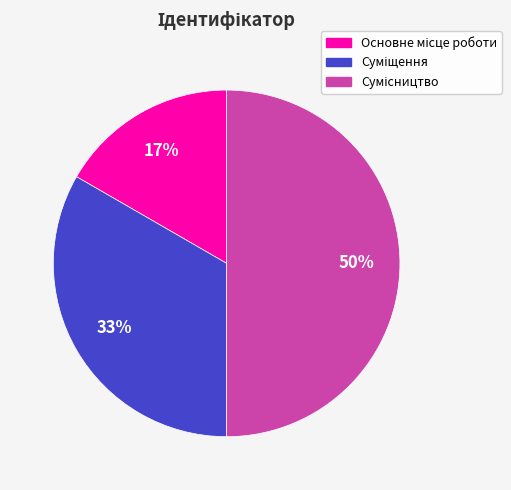

To the nearest percent, what is the average slice percentage?

33%